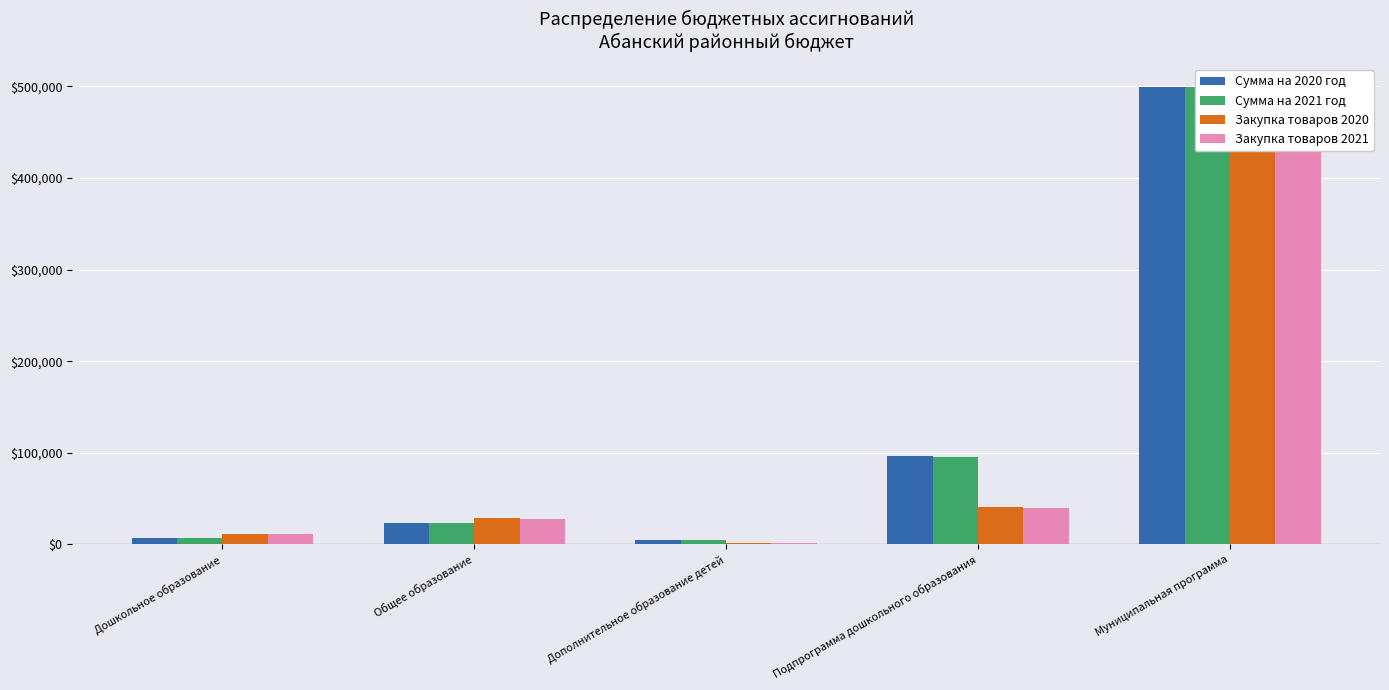

Reading left to right, extract all data points from this chart.

Сумма на 2020 год: 7180.2	23796.1	4692.3	96096.5	499192.5
Сумма на 2021 год: 7145.2	23680.0	4669.4	95627.4	499192.5
Закупка товаров 2020: 10978.8	28298.5	991.3	40268.6	472621.0
Закупка товаров 2021: 10925.2	28160.4	986.4	40072.0	472831.3